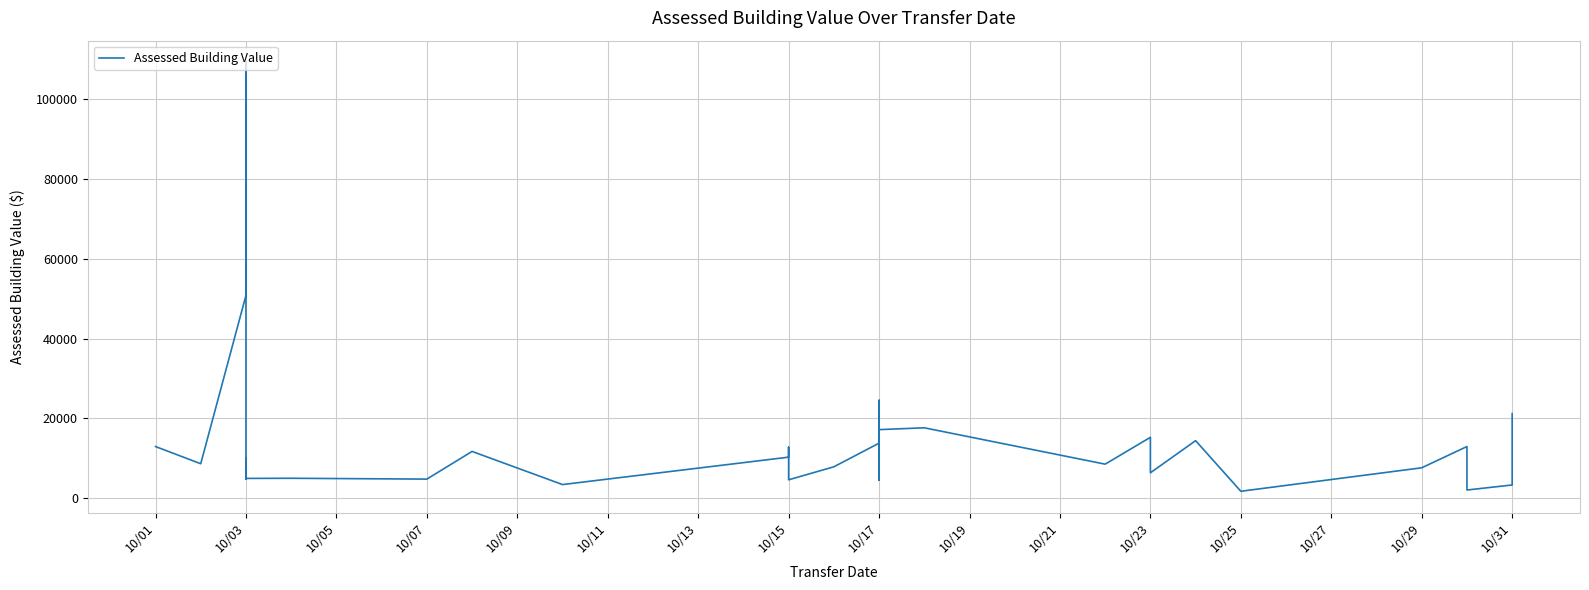

Which has a higher value, 17 or 10/17?

17